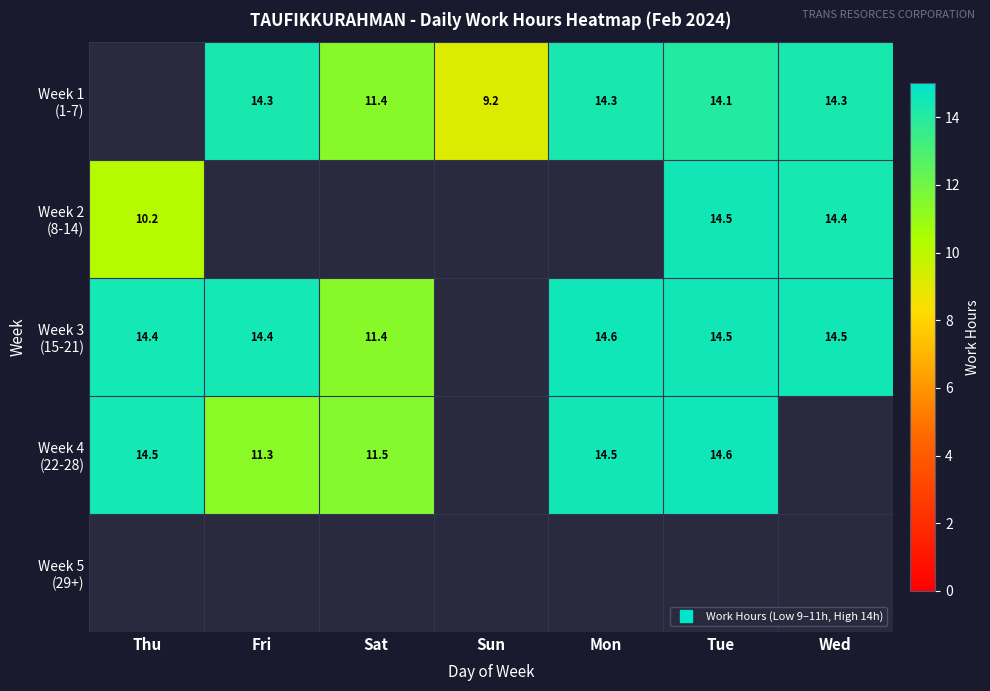

How many distinct data groups are displayed?

5